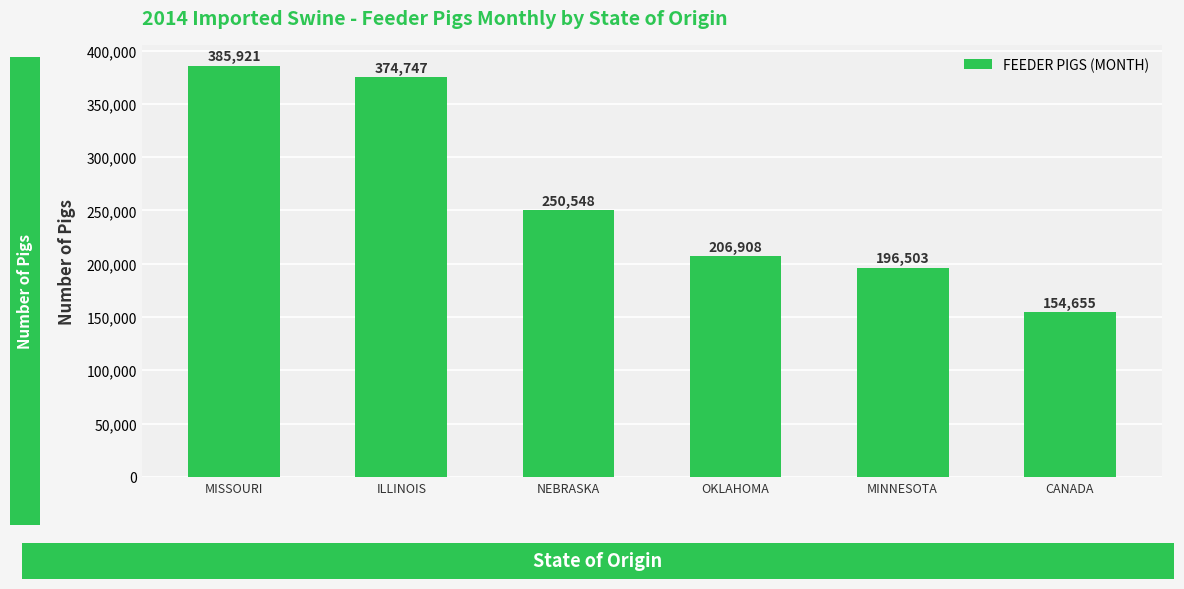

Rank the categories by value from highest to lowest.

MISSOURI, ILLINOIS, NEBRASKA, OKLAHOMA, MINNESOTA, CANADA